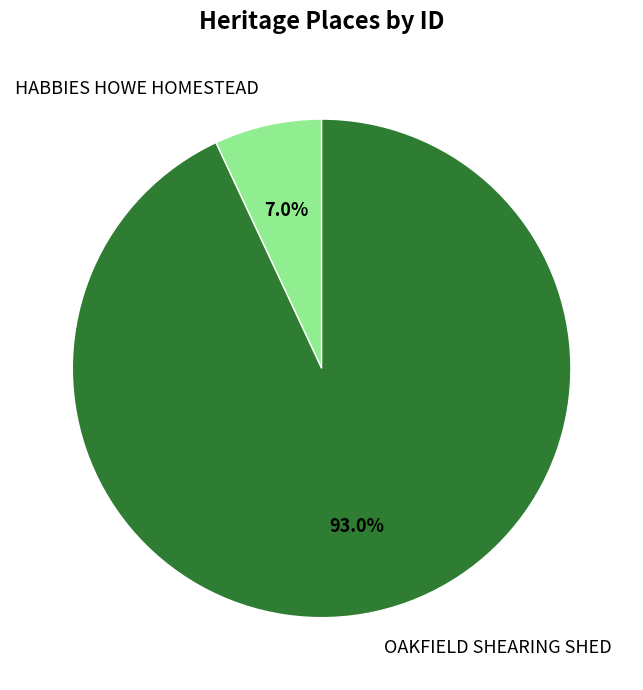

Which has a higher value, OAKFIELD SHEARING SHED or HABBIES HOWE HOMESTEAD?

OAKFIELD SHEARING SHED